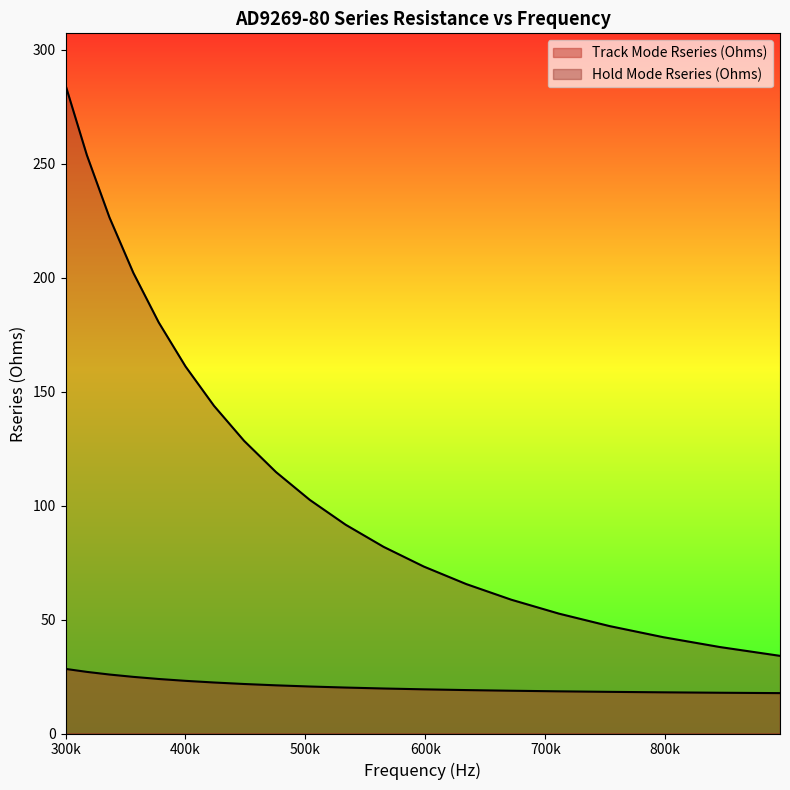

True or false: Track Mode Rseries (Ohms) and Hold Mode Rseries (Ohms) cross at least once.

False